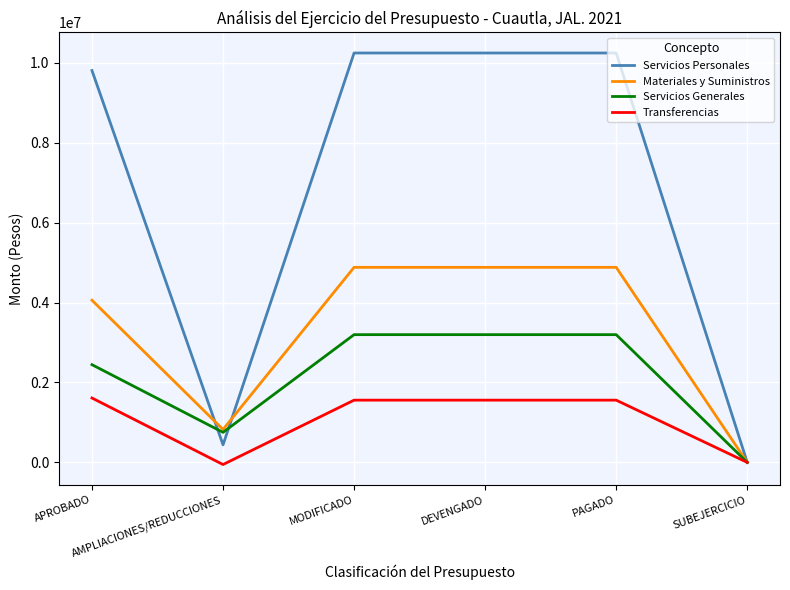

What is the greatest value displayed?

10247818.0